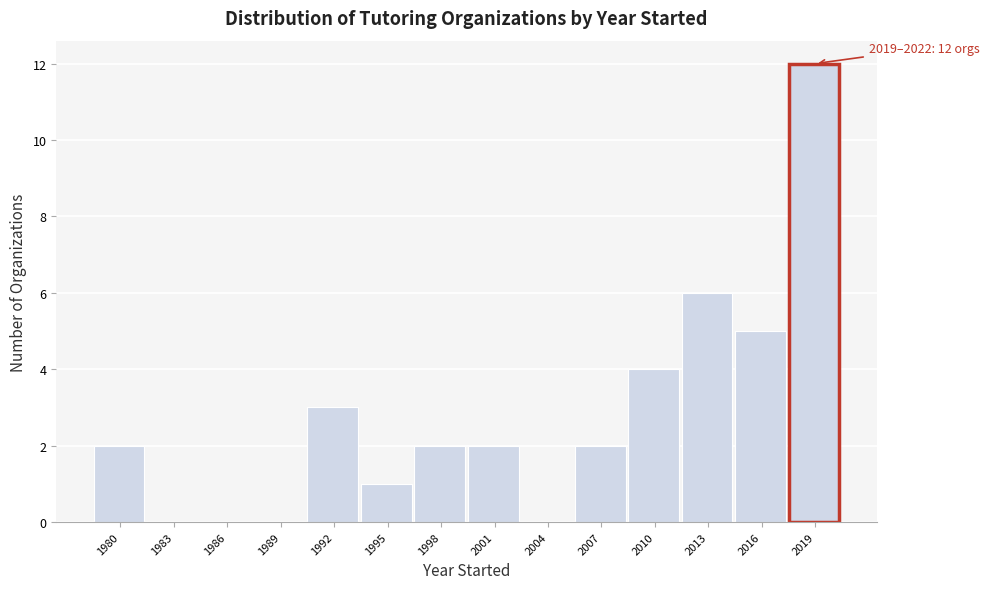

Reading left to right, extract all data points from this chart.

1980=2	1983=0	1986=0	1989=0	1992=3	1995=1	1998=2	2001=2	2004=0	2007=2	2010=4	2013=6	2016=5	2019=12